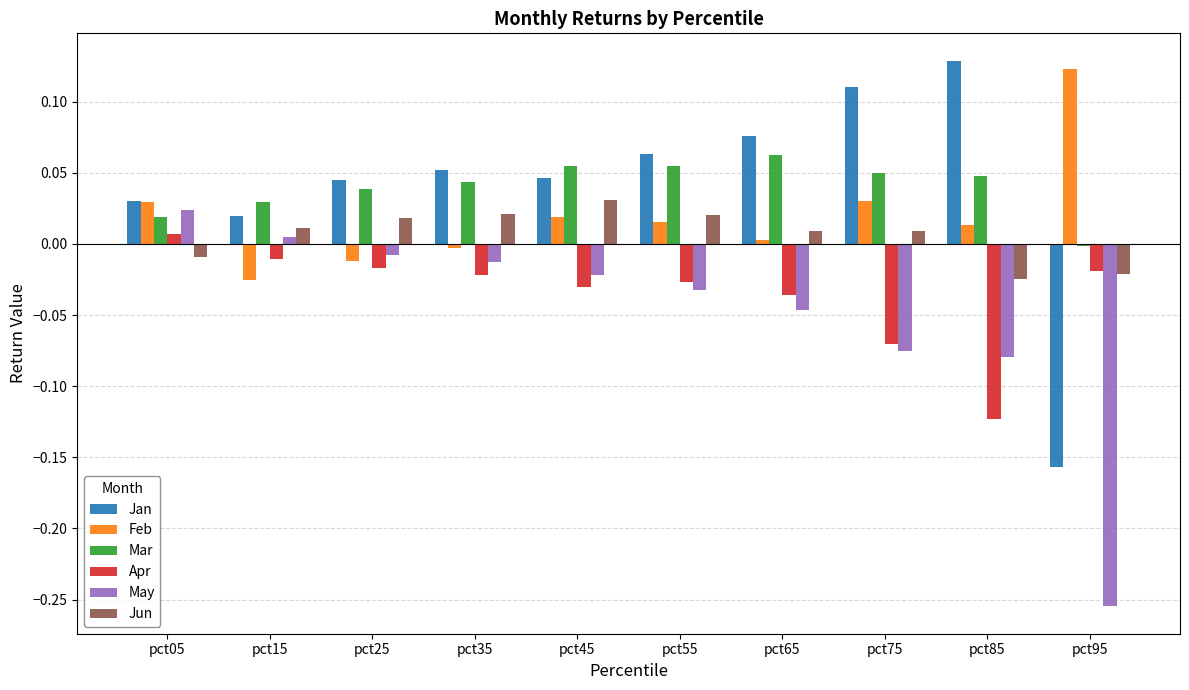

How many distinct data groups are displayed?

6